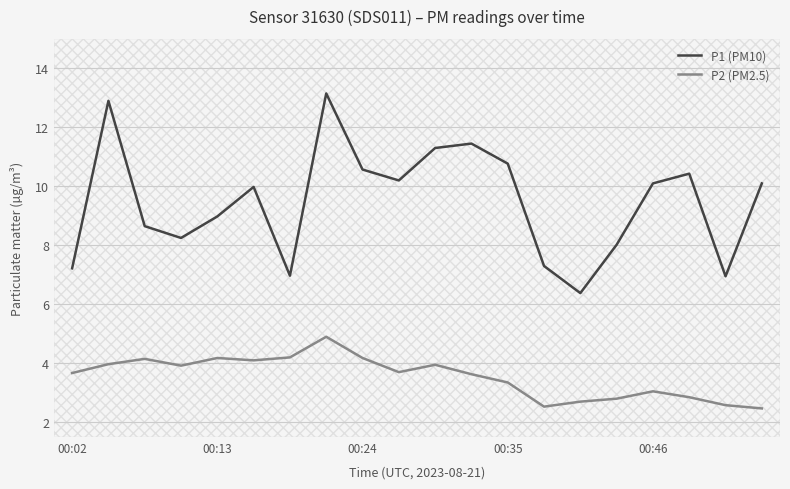

True or false: P2 (PM2.5) and P1 (PM10) cross at least once.

False